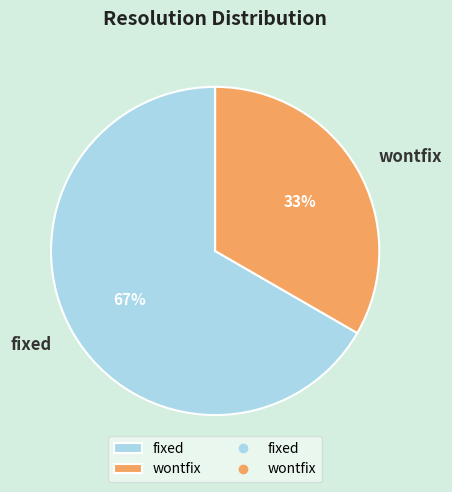

Rank the categories by value from lowest to highest.

wontfix, fixed